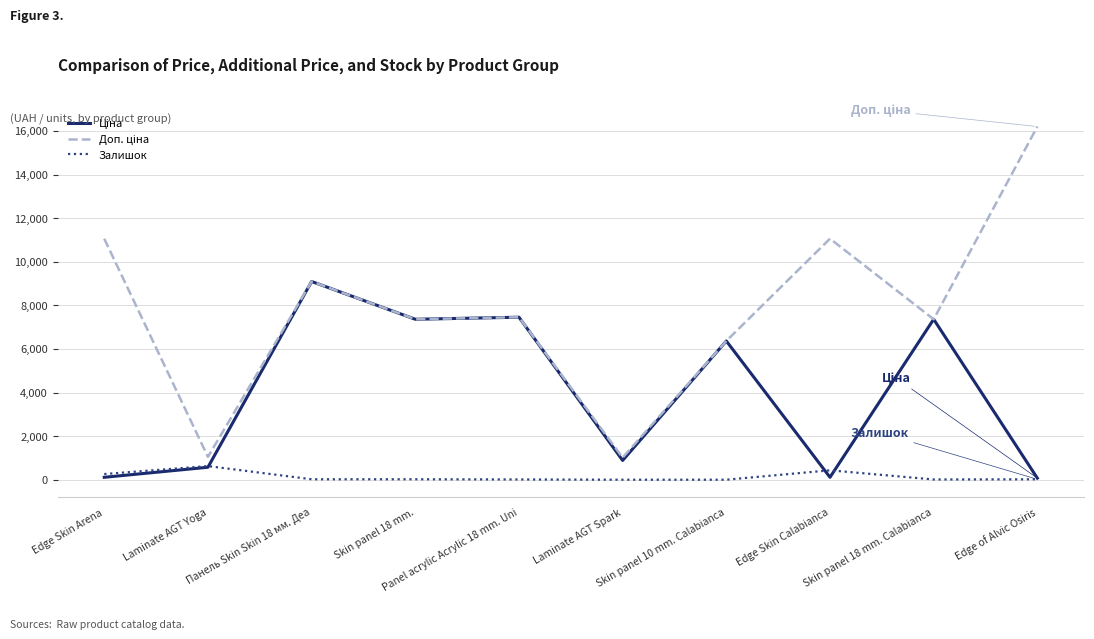

What is the greatest value displayed?

16200.0